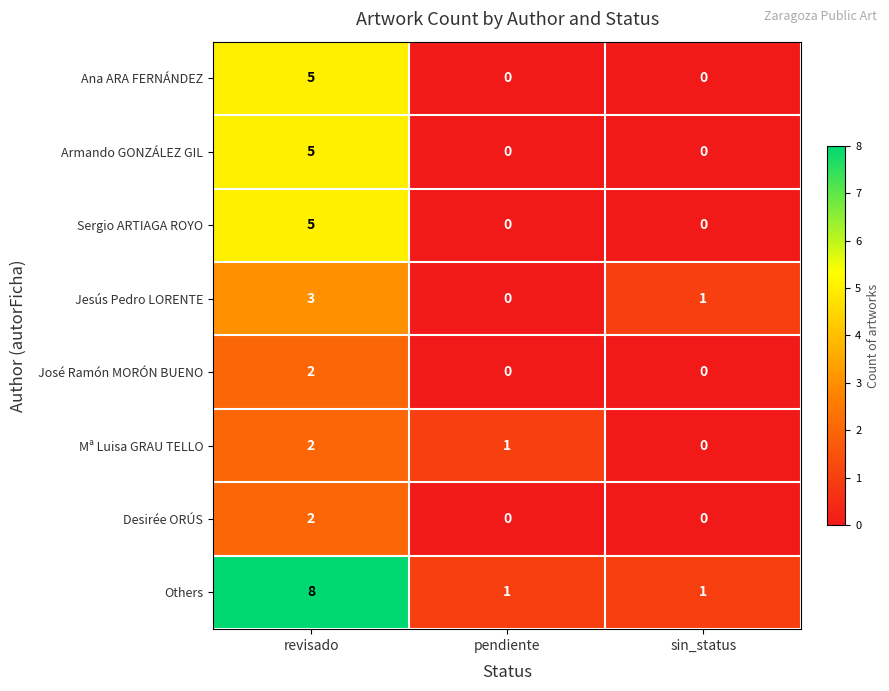

Which series has the largest total across all categories?

Others